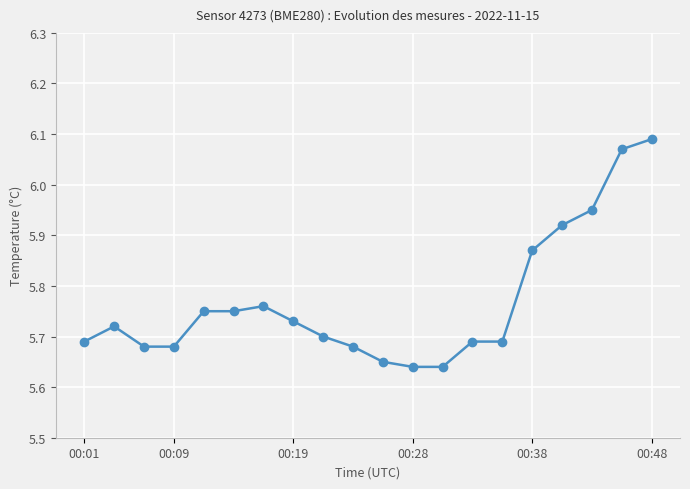

True or false: the data has more than 1 interior local peaks.

True